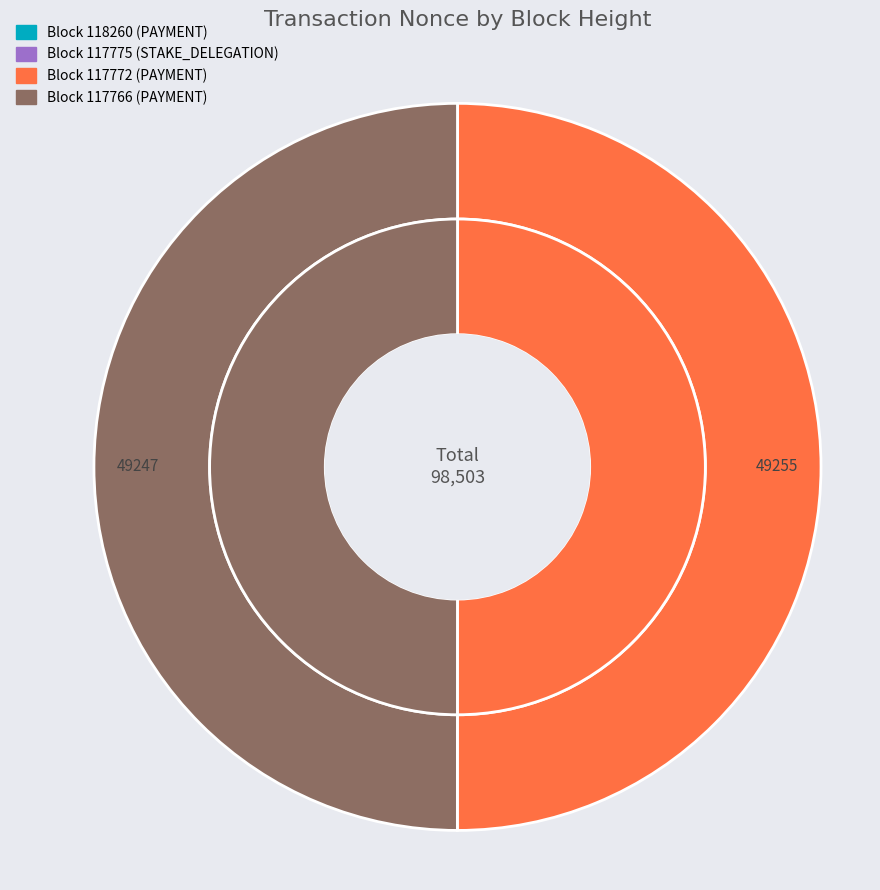

Is 117772 the majority of the pie?

Yes